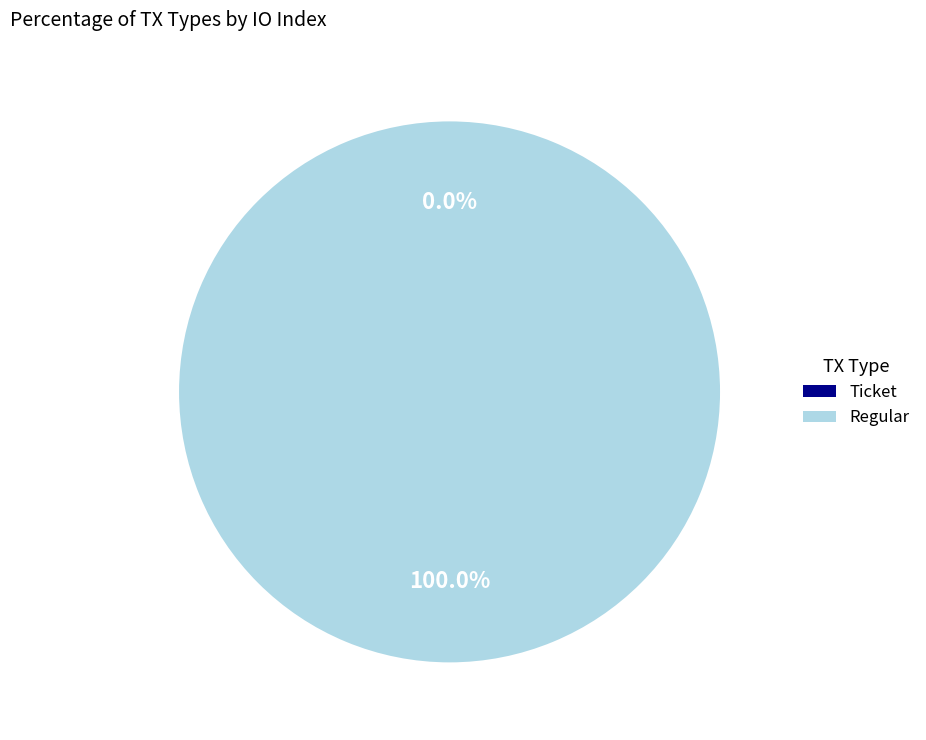

To the nearest percent, what is the difference between the largest and smallest slice percentages?

100%